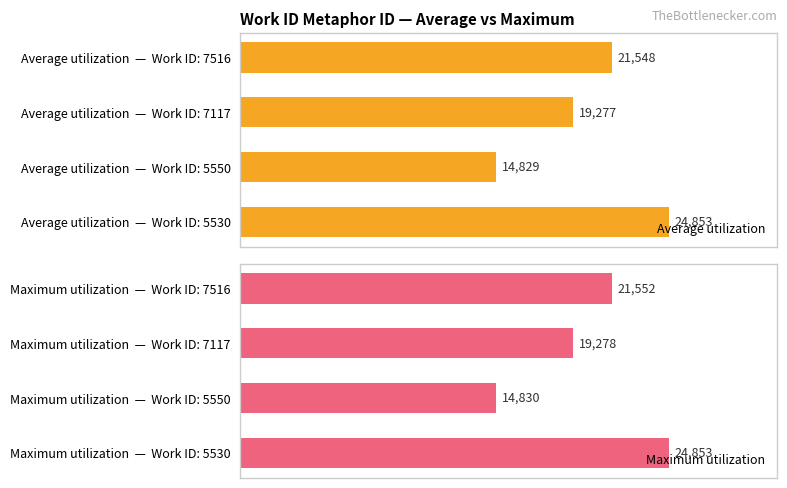

Rank the series by their average value, from lowest to highest.

Average utilization, Maximum utilization